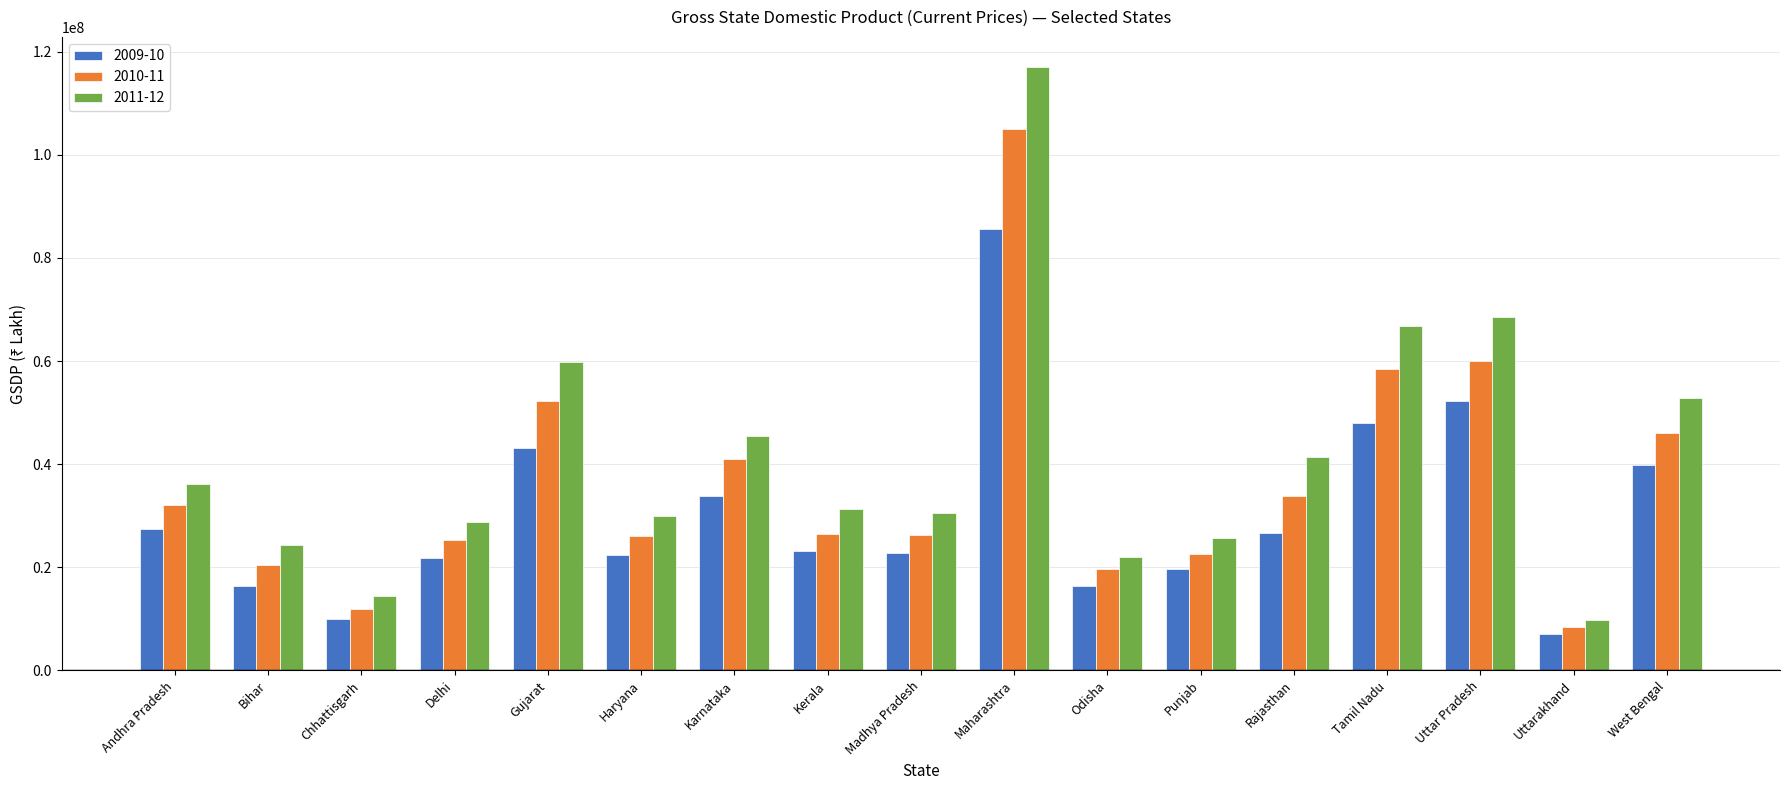

List the series in order of their peak value, highest first.

2011-12, 2010-11, 2009-10